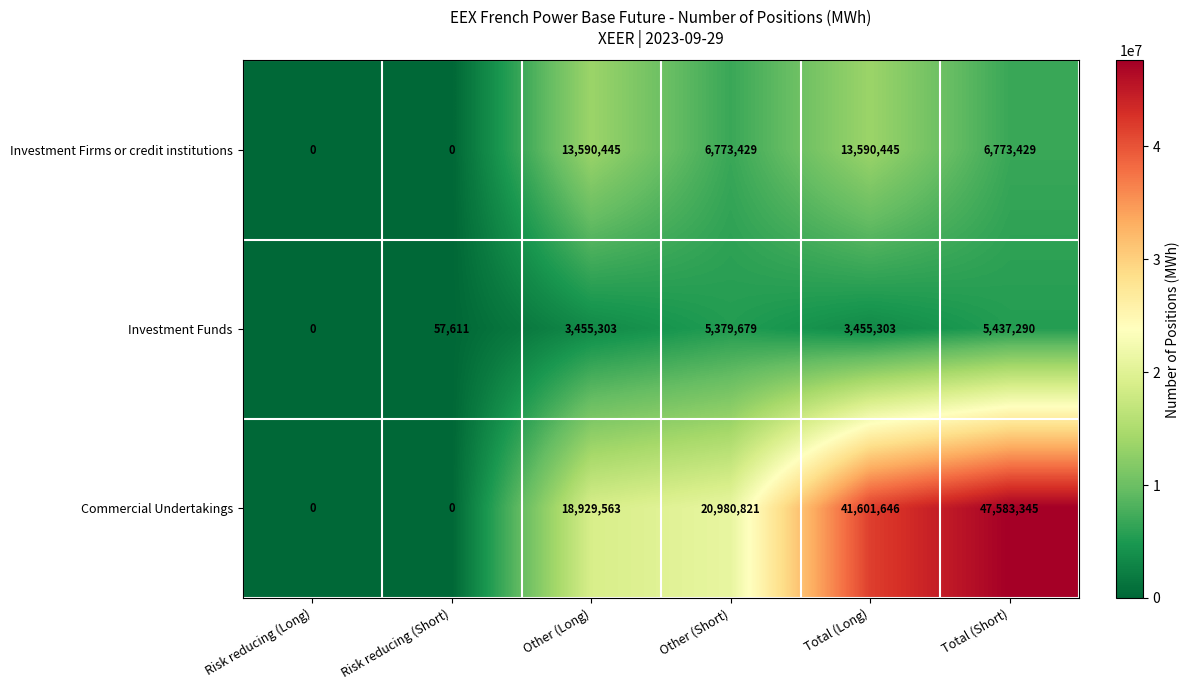

The Investment Firms or credit institutions series shows 0 at Risk reducing (Short). True or false?

True